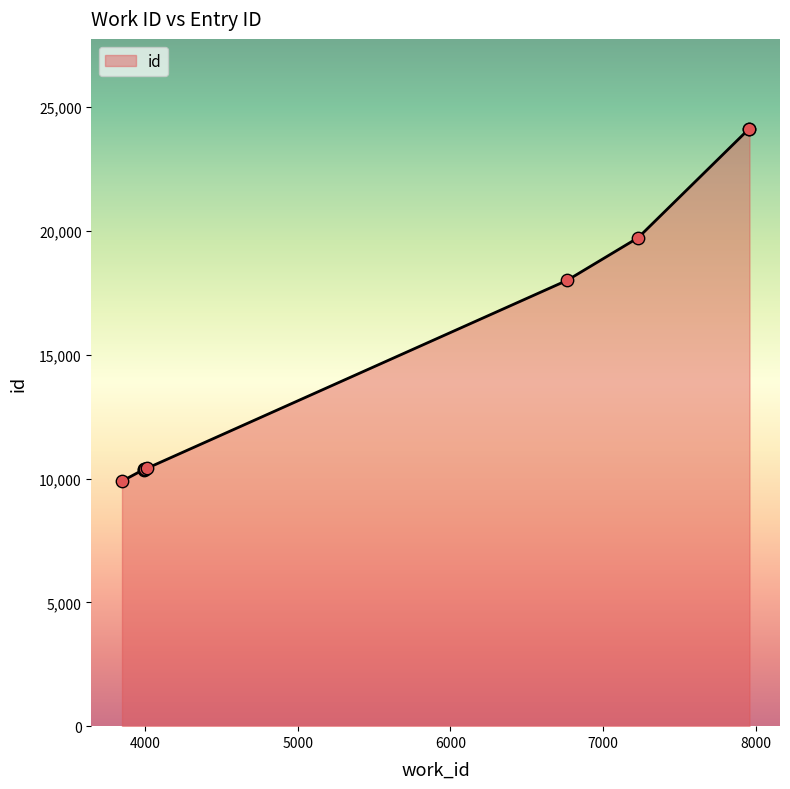

What is the difference between the maximum and minimum values?

14238